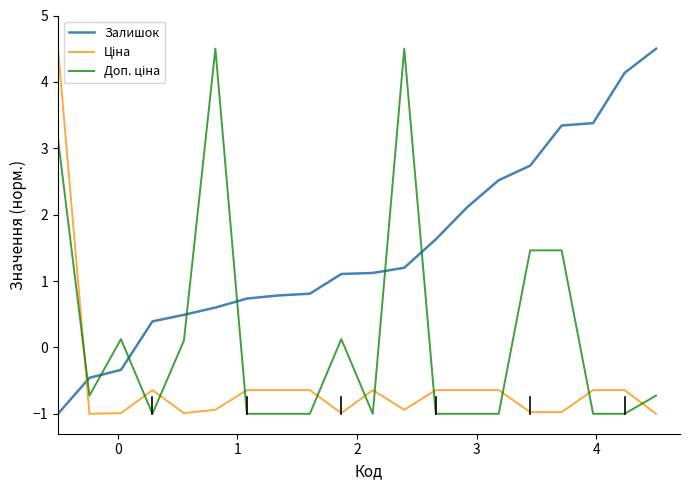

Which series has the largest total across all categories?

Залишок